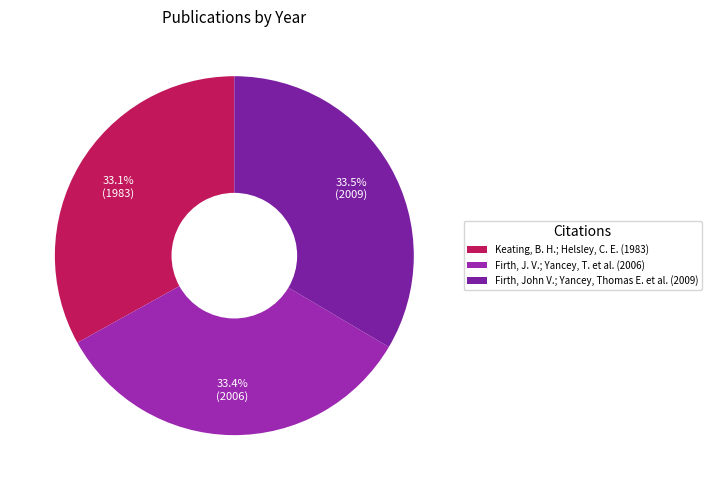

True or false: Keating, B. H.; Helsley, C. E. (1983) accounts for 25% of the total.

False